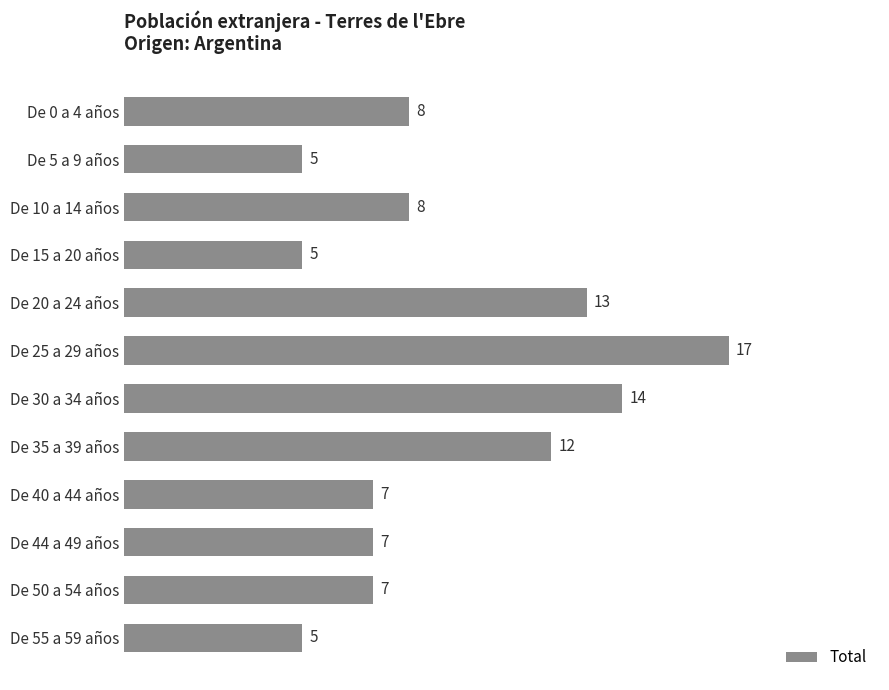

Where is the data nearest to the value 11?

De 35 a 39 años